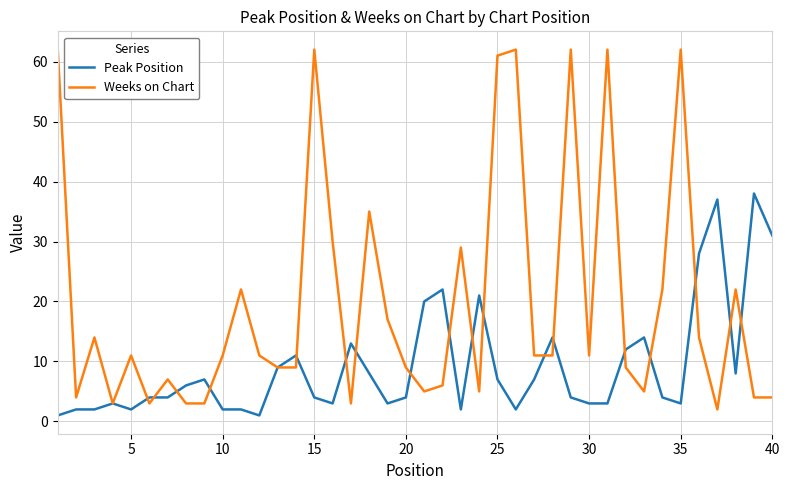

Rank the series by their maximum value, from highest to lowest.

Weeks on Chart, Peak Position